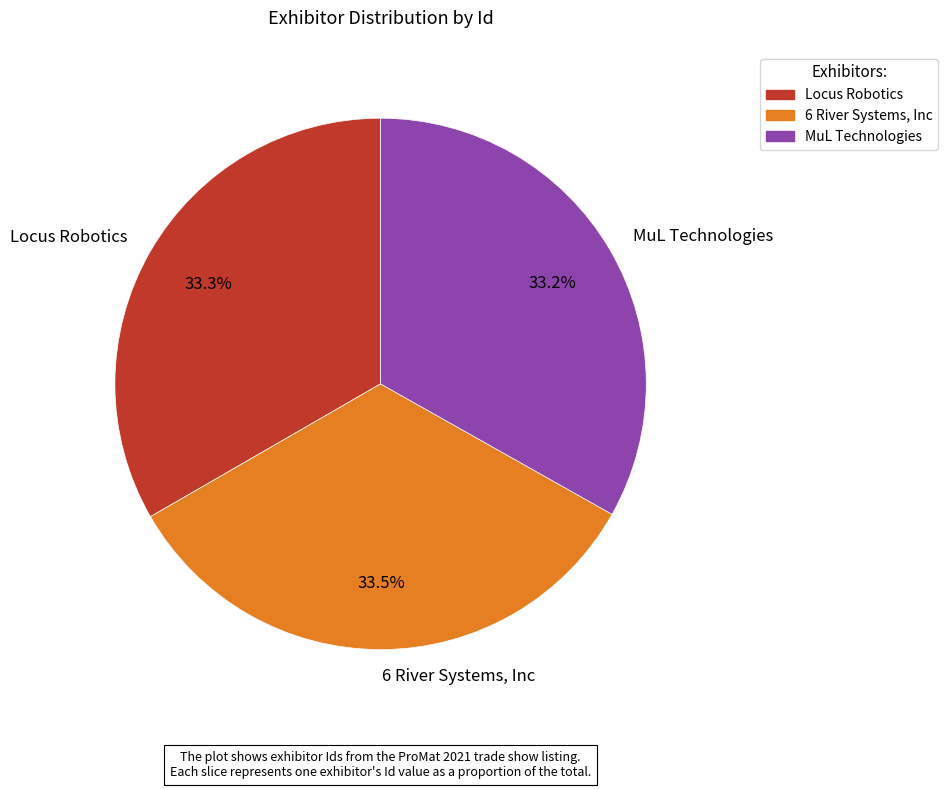

How many segments does this pie chart have?

3